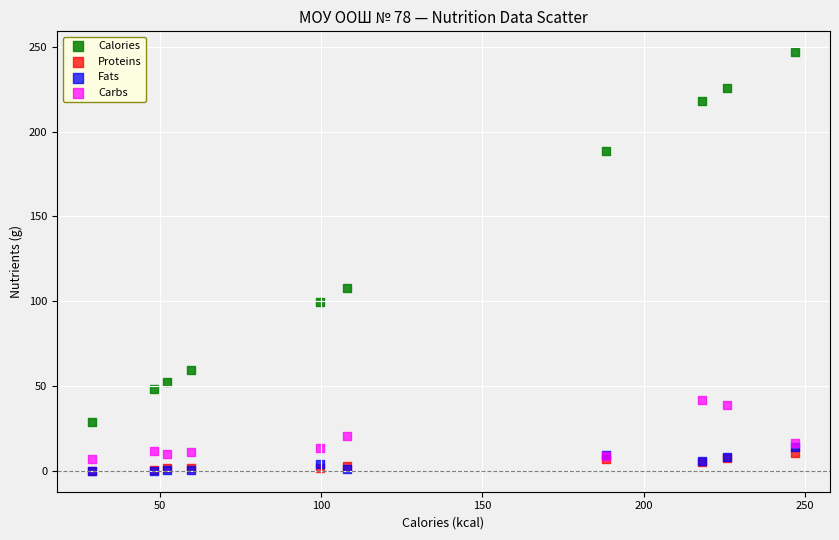

What are all the series names shown in the legend?

Calories, Proteins, Fats, Carbs